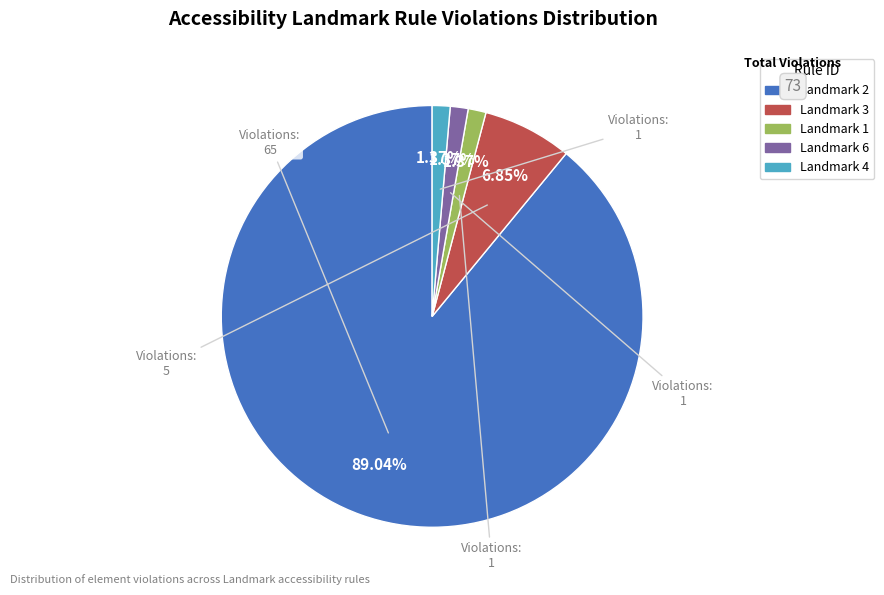

The Landmark 2 slice represents 84% of the pie. True or false?

False